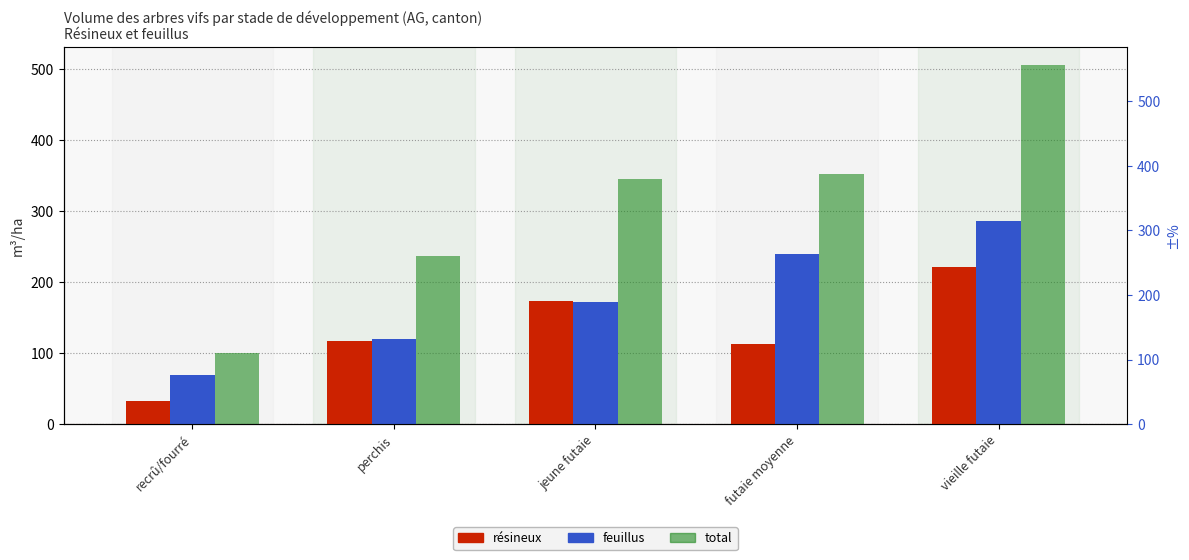

How many bars are there in total?

15